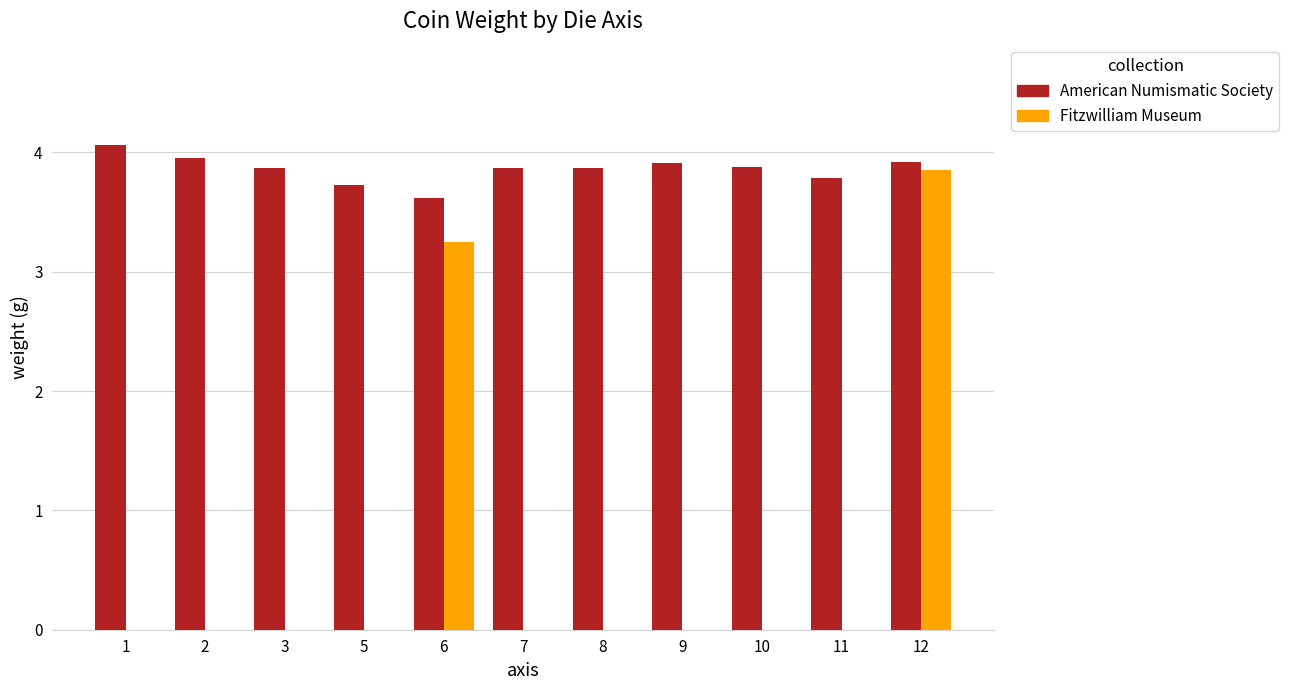

Which series has the largest range (max minus min)?

Fitzwilliam Museum